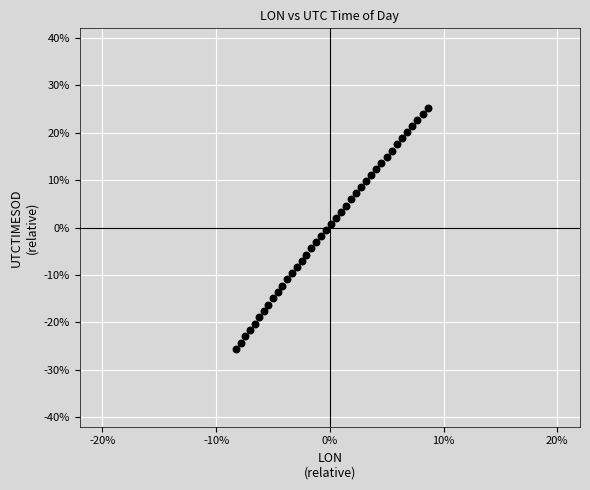

What is the range of Y values (max minus min)?

50.8